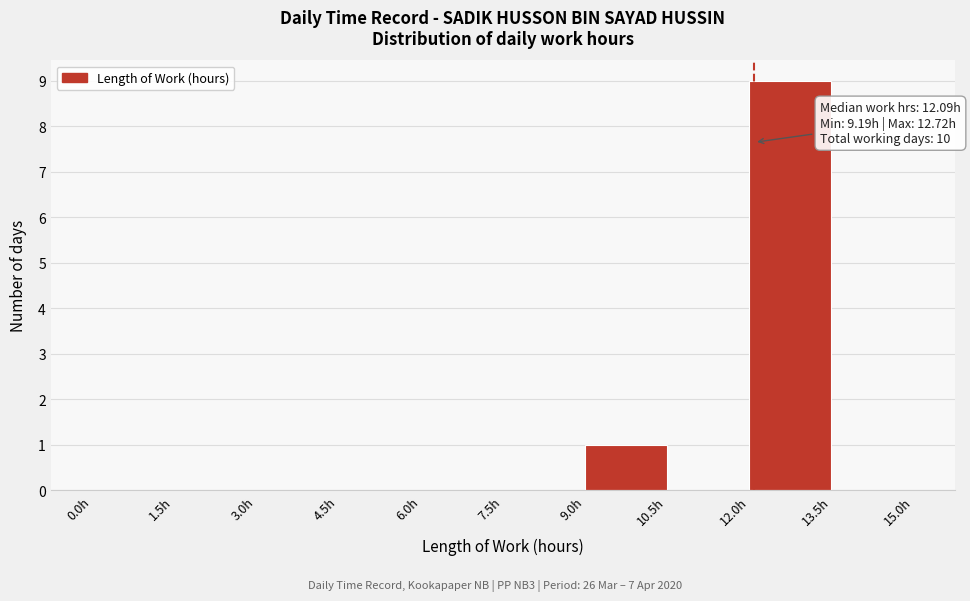

Over which range of the x-axis is the bar tallest?

12.0 to 13.5